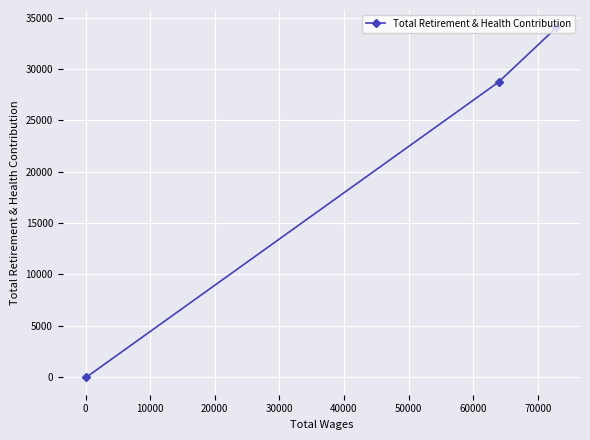

What is the greatest value displayed?

34032